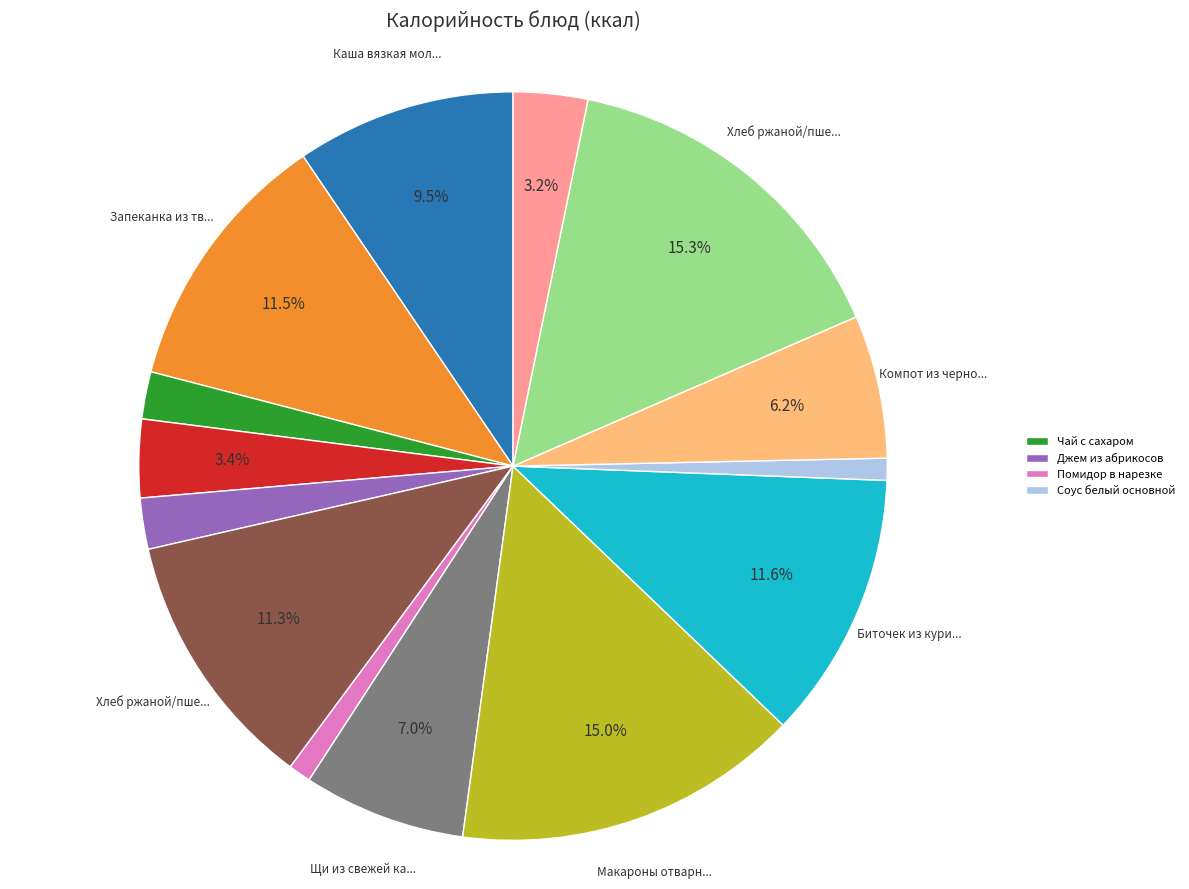

Does any single category account for the majority?

No